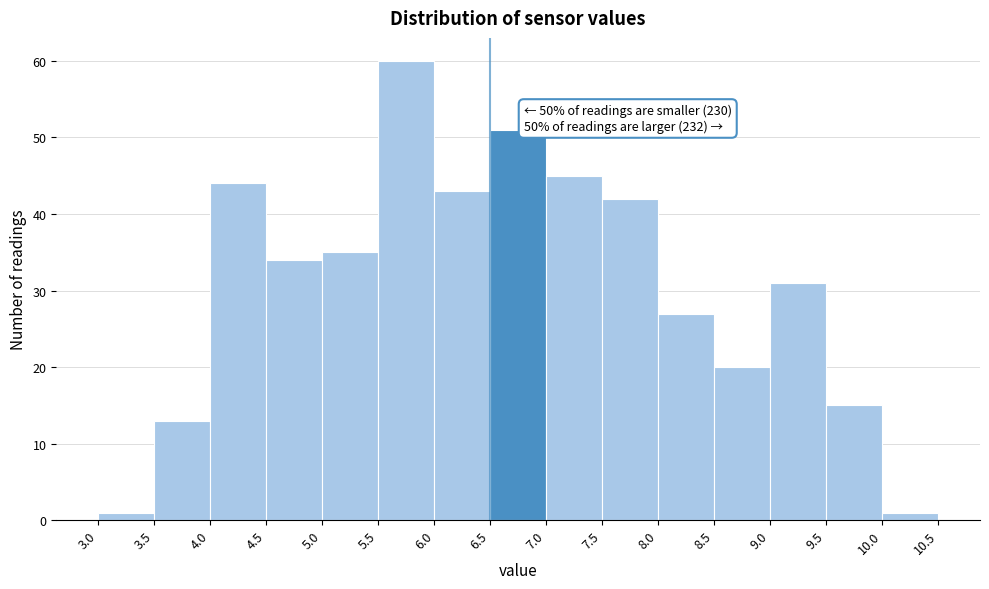

Which range on the x-axis has the tallest bar?

5.5 to 6.0